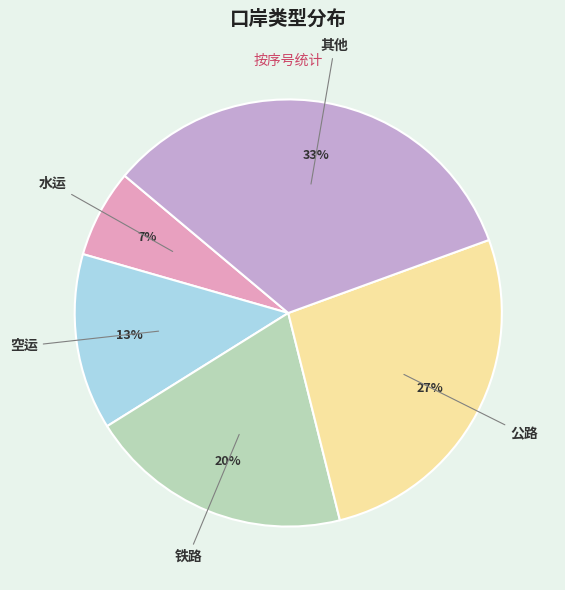

Combined, do 铁路 and 其他 account for over 50%?

Yes